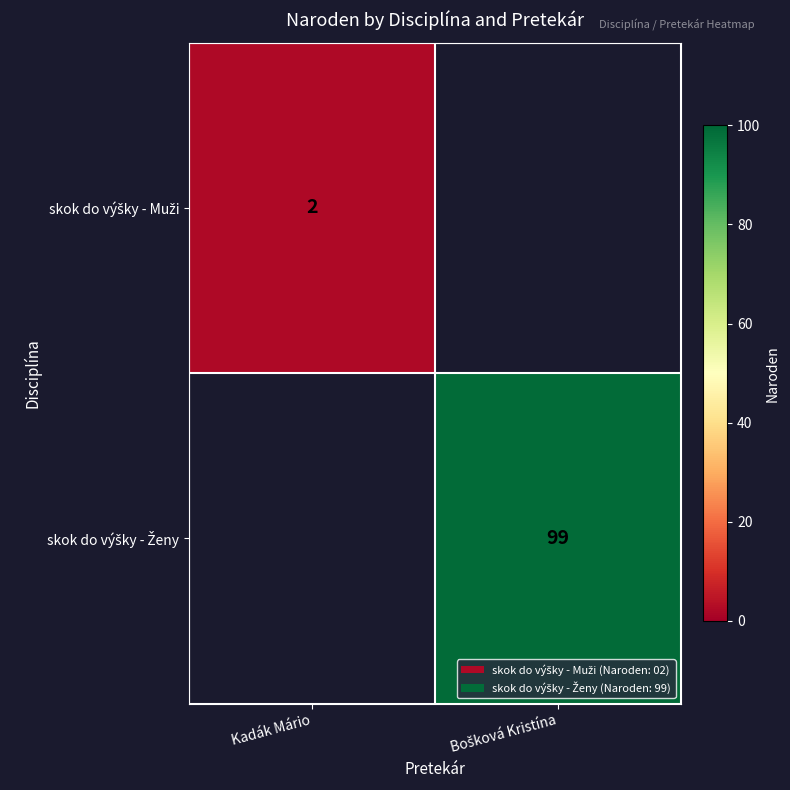

Count the number of data series in this chart.

2